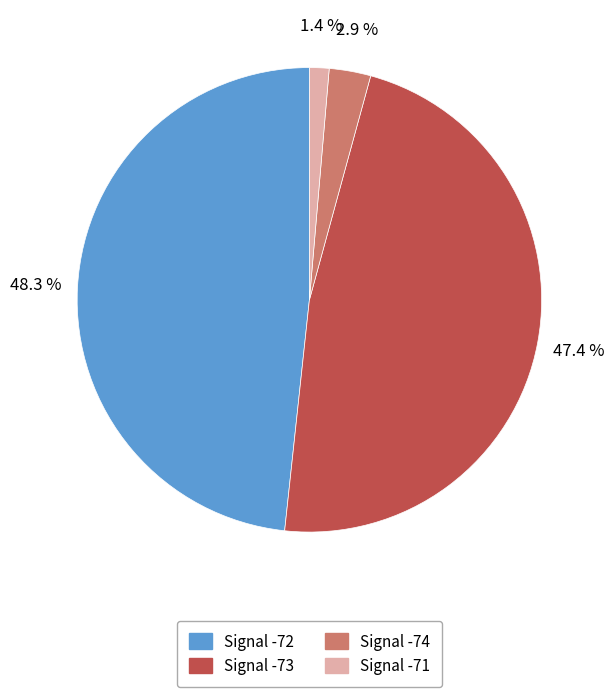

Does Signal -72 account for over 50% of the chart?

No